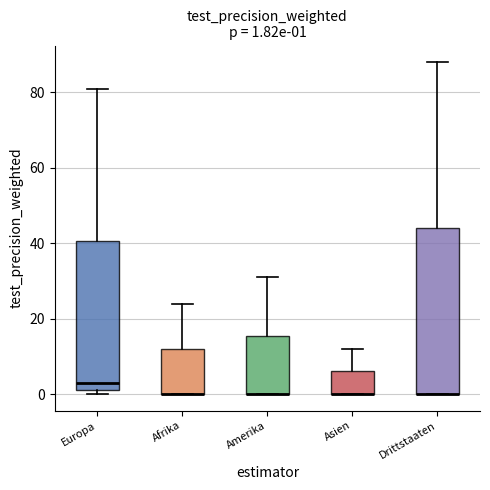

Which box is the tallest, from its lower edge to its upper edge?

Drittstaaten